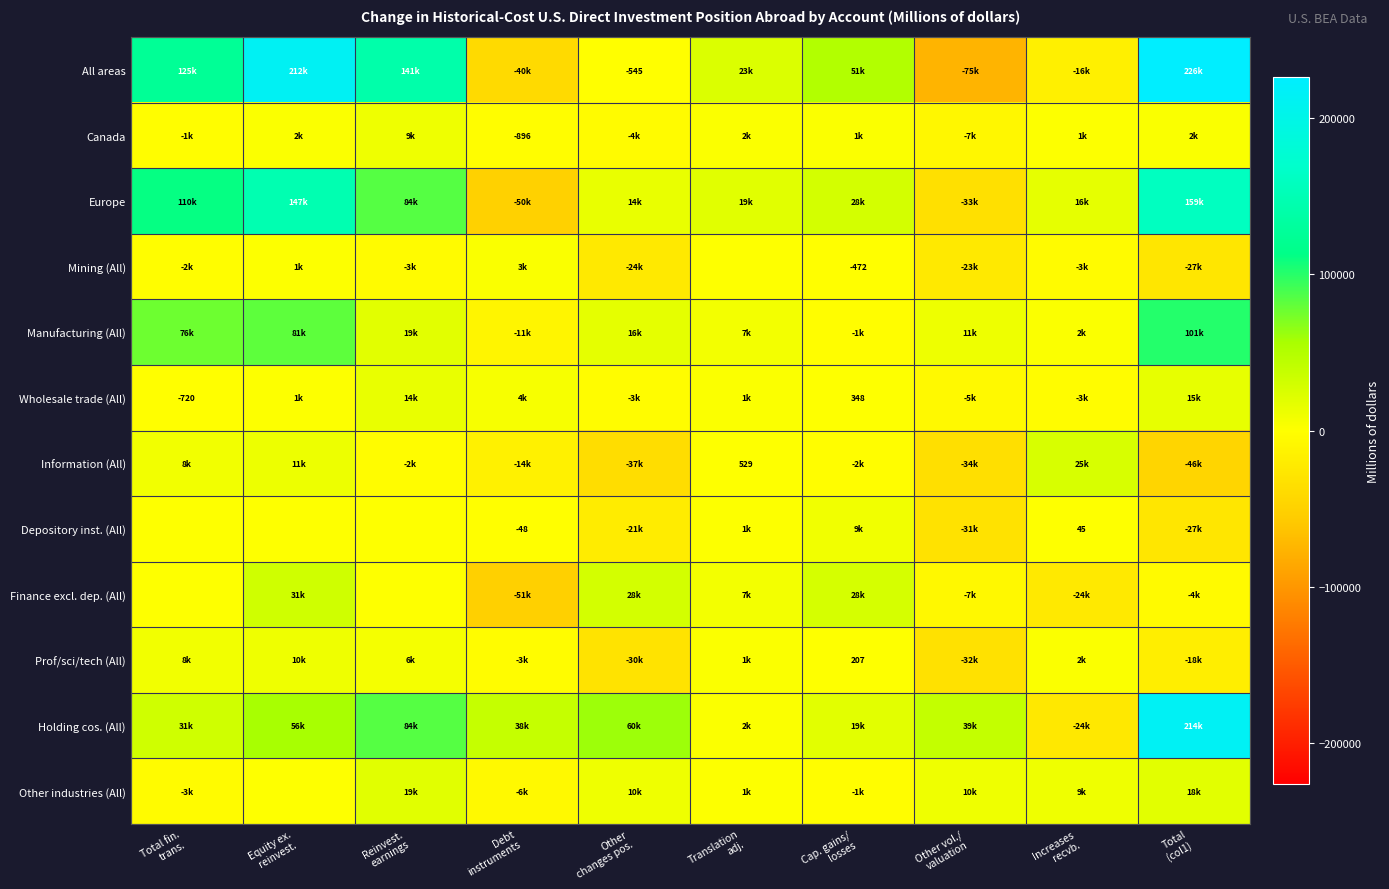

List the series in order of their peak value, highest first.

All areas, Holding cos. (All), Europe, Manufacturing (All), Finance excl. dep. (All), Information (All), Other industries (All), Wholesale trade (All), Prof/sci/tech (All), Canada, Depository inst. (All), Mining (All)